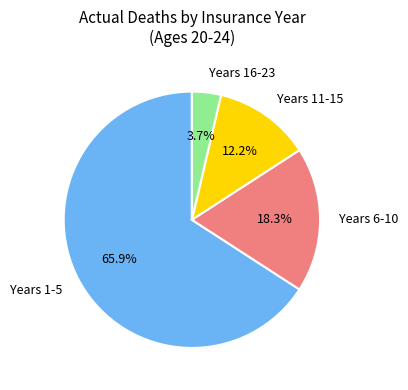

Is Years 1-5 the majority of the pie?

Yes